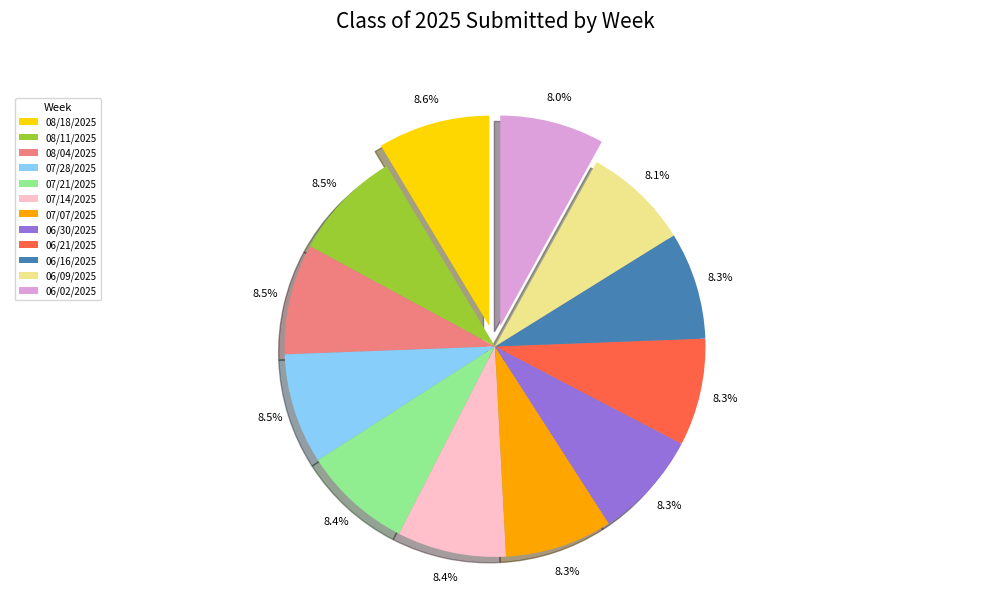

Count the number of slices in the pie.

12